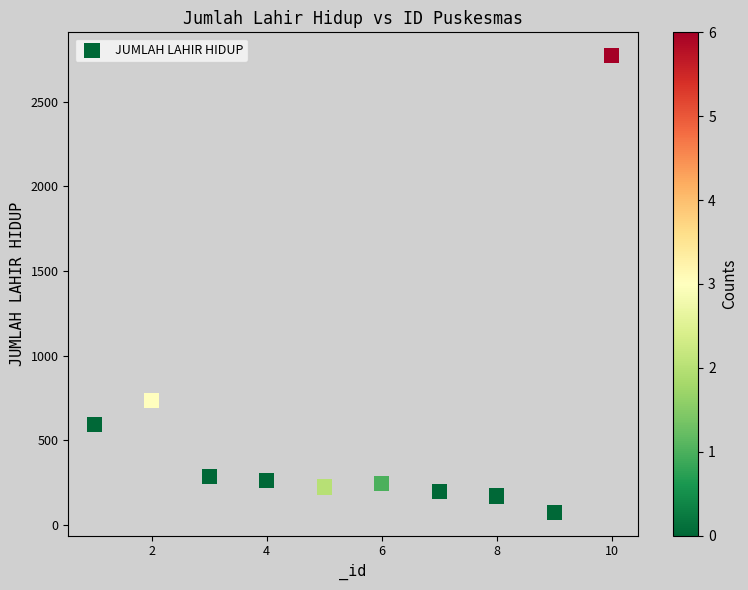

What is the average X value?

6